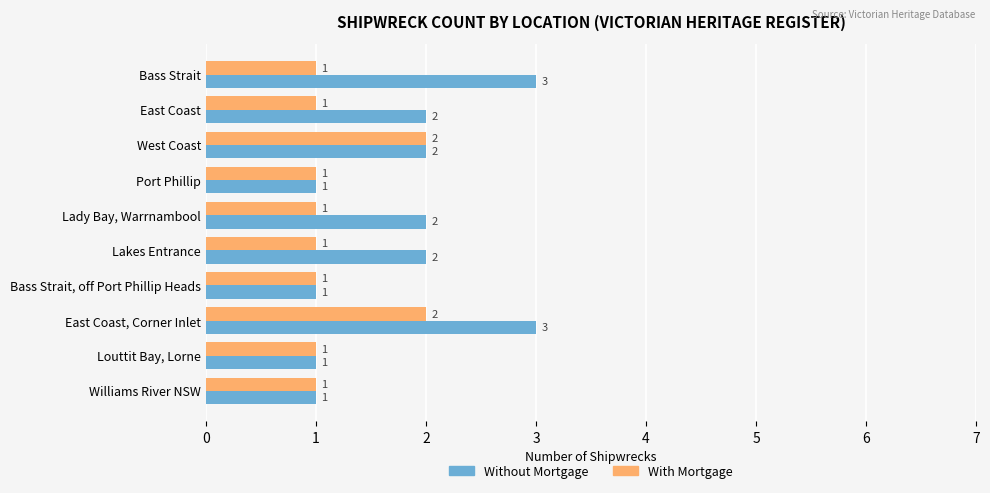

Is it true that With Mortgage equals 1 at East Coast?

True